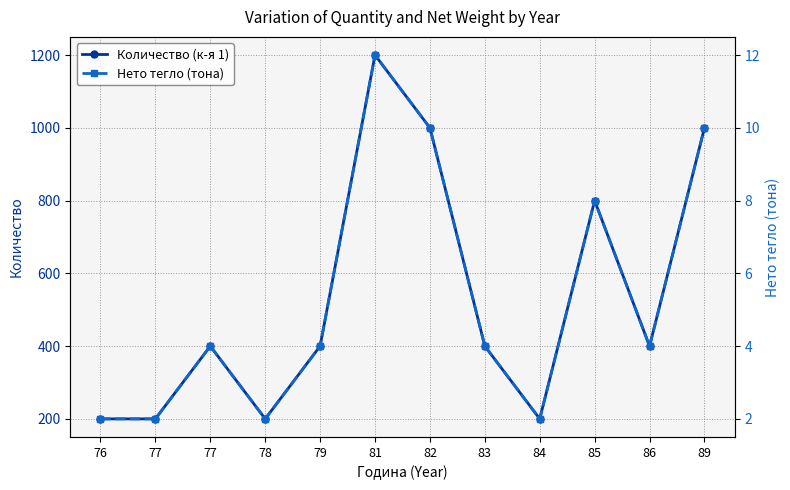

Reading left to right, list all the values displayed in this chart.

Количество (к-я 1): 76=200	77=200	77=400	78=200	79=400	81=1200	82=1000	83=400	84=200	85=800	86=400	89=1000
Нето тегло (тона): 76=2	77=2	77=4	78=2	79=4	81=12	82=10	83=4	84=2	85=8	86=4	89=10